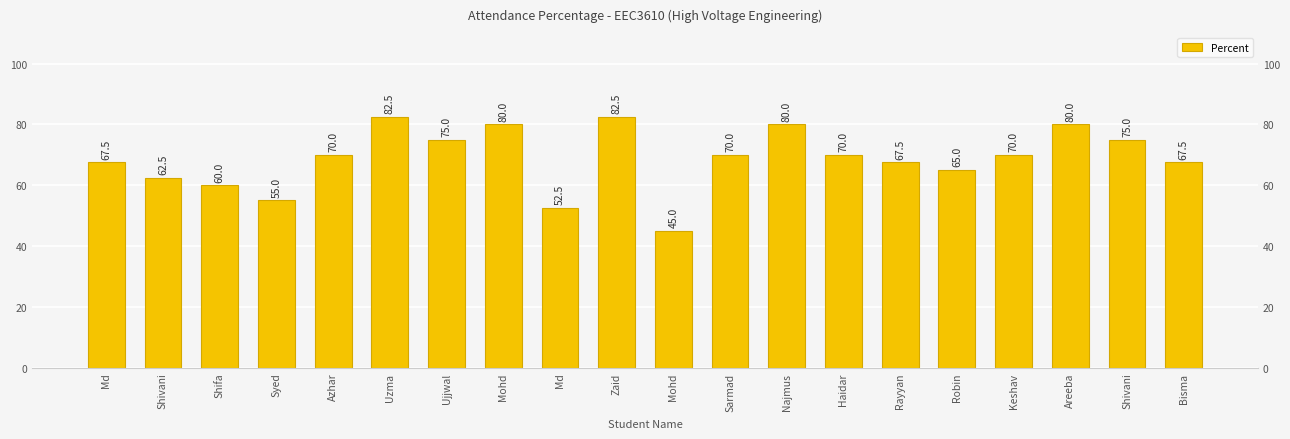

What is the difference between the values at Keshav and Uzma?

12.5